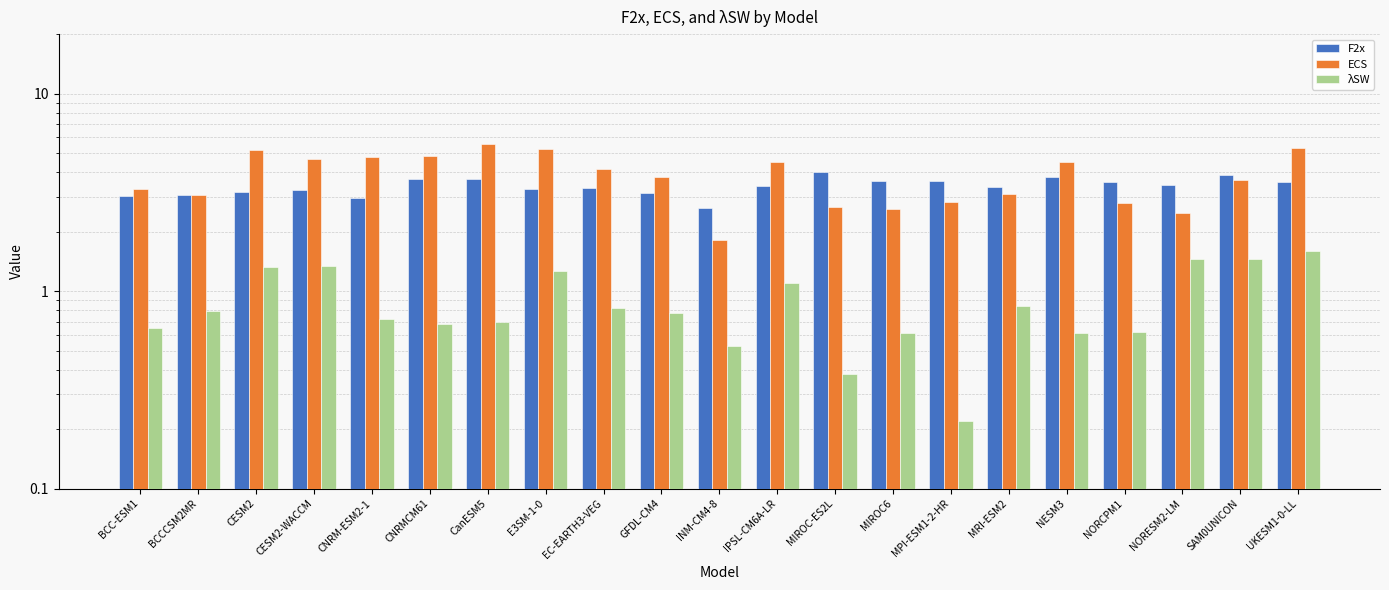

What is the difference between the highest and lowest values at BCC-ESM1?

2.6